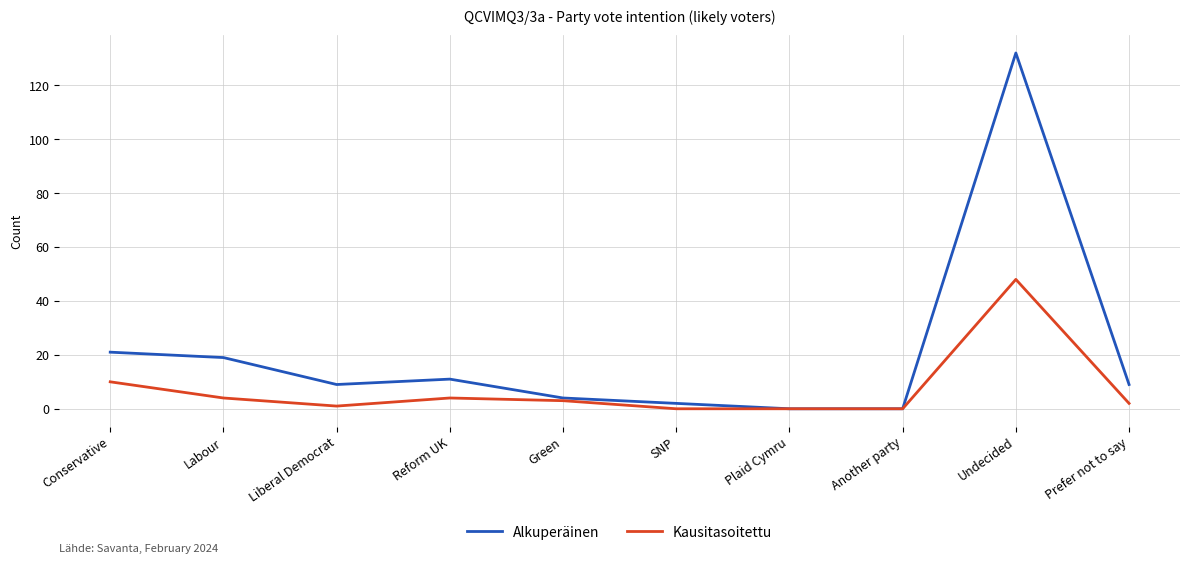

Which series has the widest spread of values?

Alkuperäinen